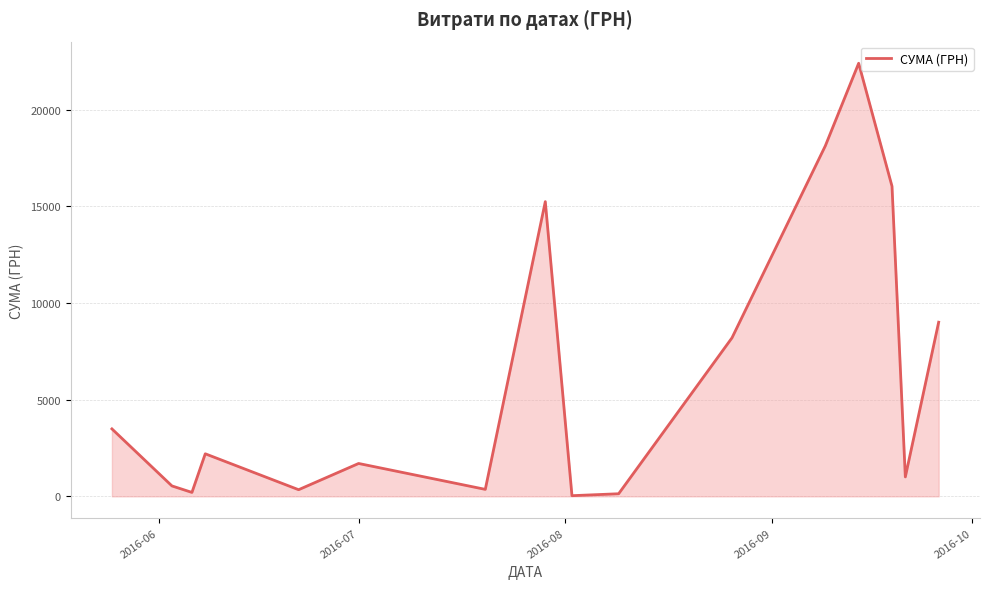

What is the greatest value displayed?

22400.7